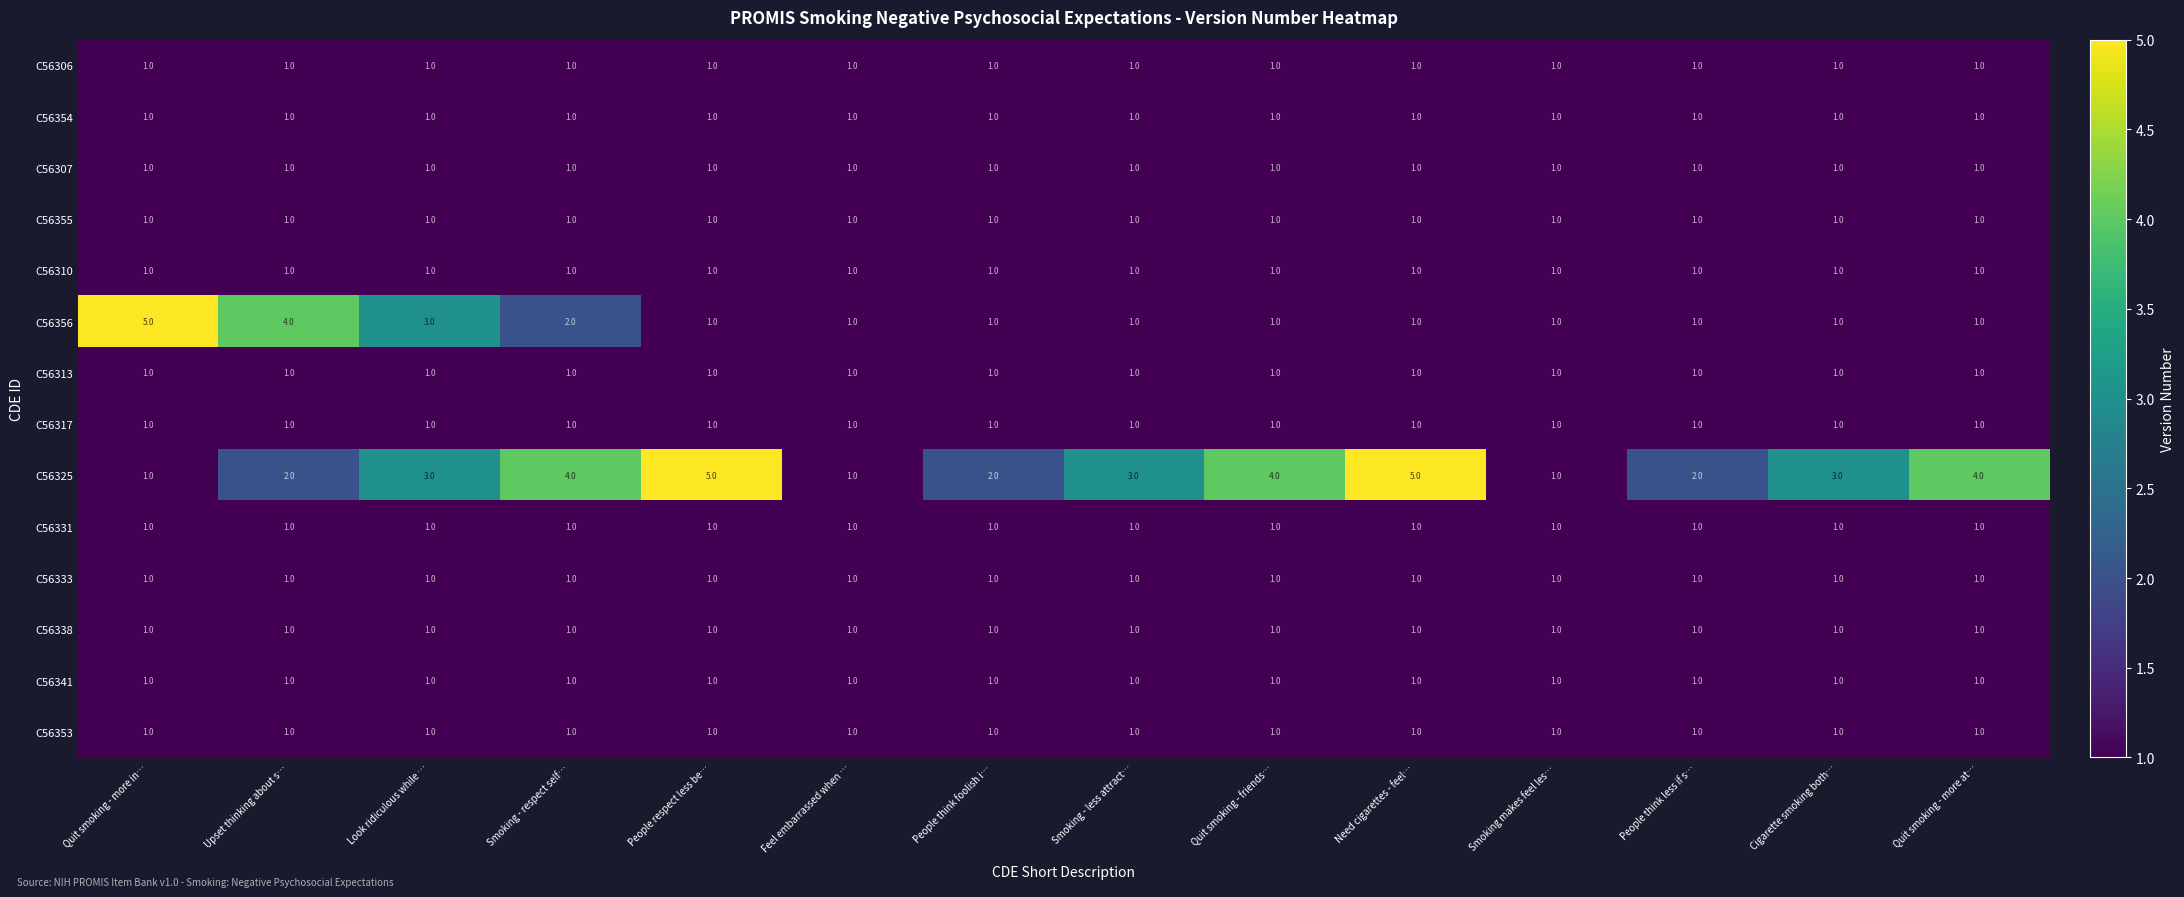

Count the C56356 values in the range 1 to 2.

11